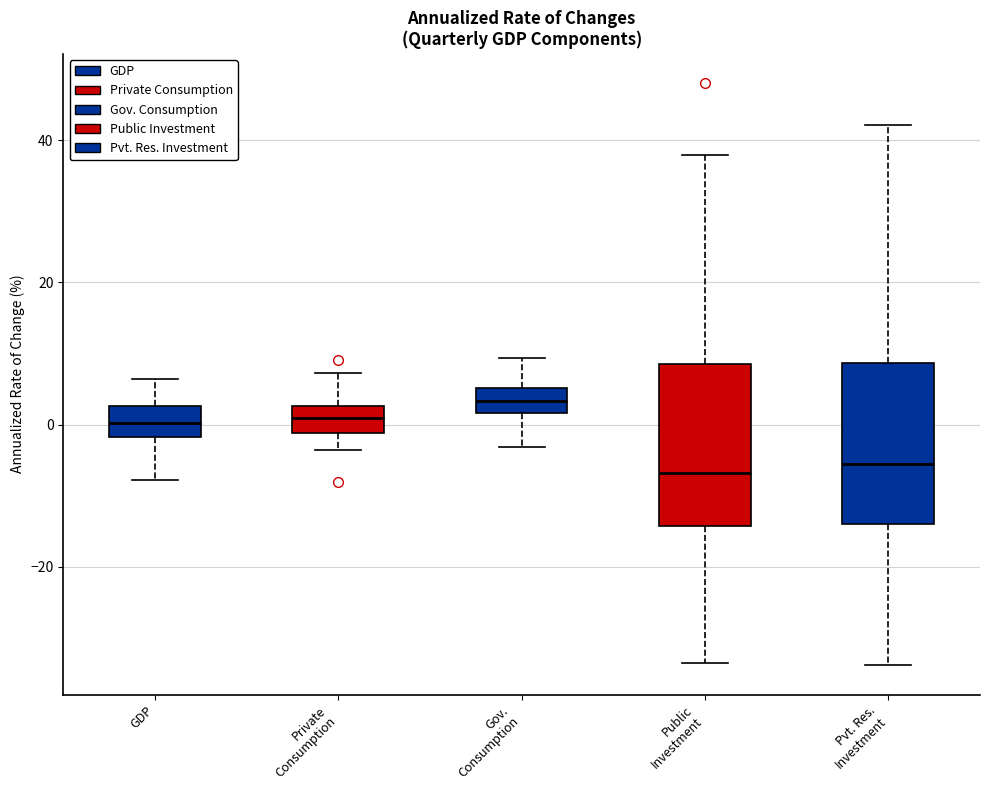

Reading left to right, transcribe this box plot: for each box, give where its median line is, the range the box spans, and where its two whiskers end, as read against the y-axis. The values are not printed on the chart, so give them approximately, as read against the axis.

GDP: median 0, box -2 to 2, whiskers -8 to 6
Private Consumption: median 0, box -2 to 2, whiskers -4 to 8
Gov. Consumption: median 4, box 2 to 6, whiskers -4 to 10
Public Investment: median -6, box -14 to 8, whiskers -34 to 38
Pvt. Res. Investment: median -6, box -14 to 8, whiskers -34 to 42